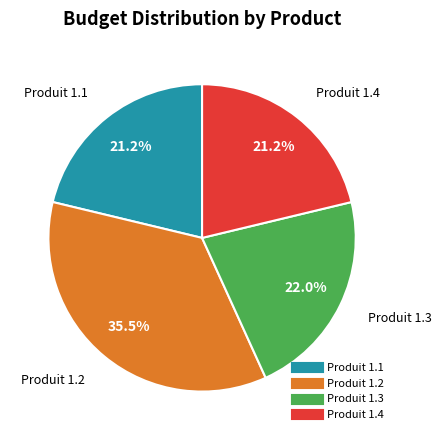

Which category has the biggest portion of the pie?

Produit 1.2